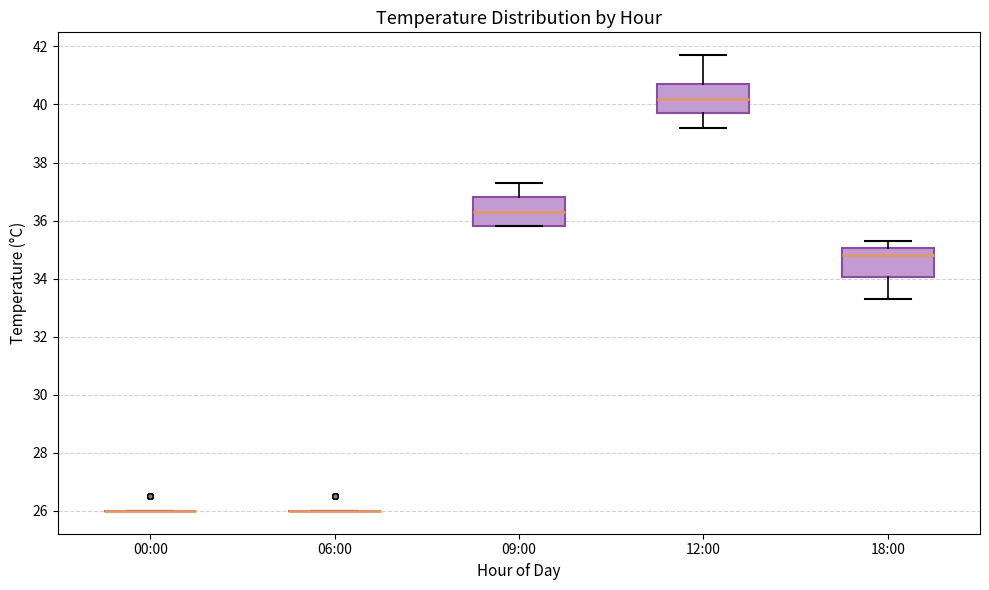

Where is the upper edge of the box for 18:00 on the y-axis? The values are not printed on the chart, so give them approximately, as read against the axis.

35.0